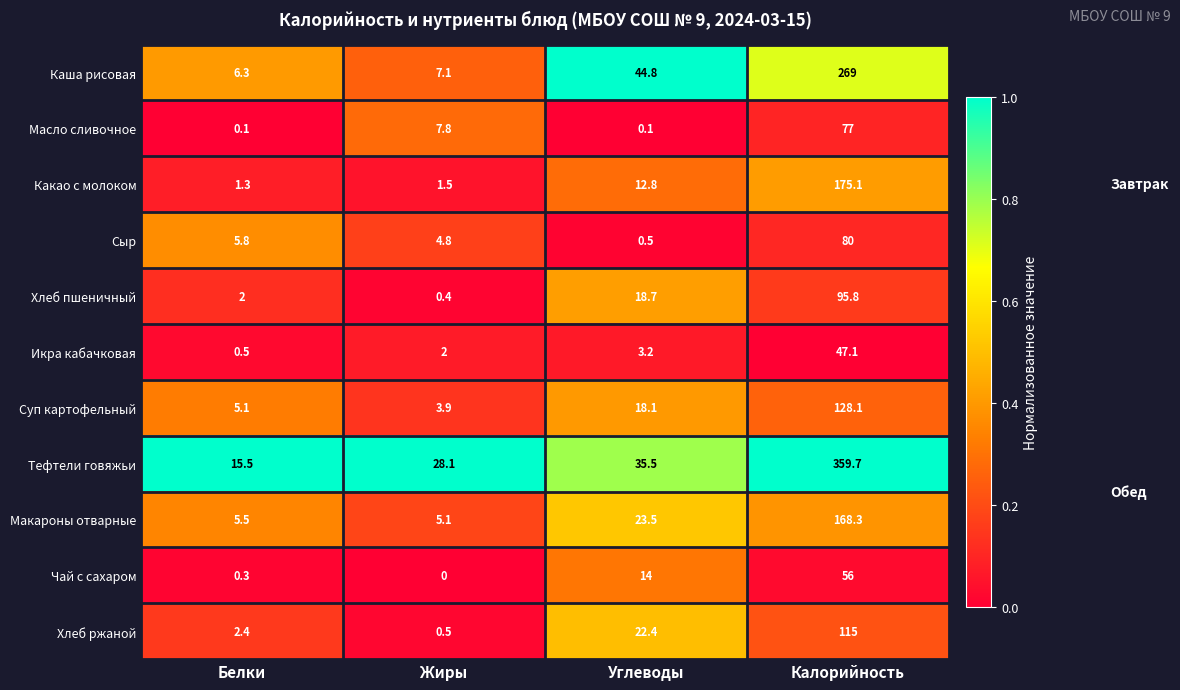

At which label is Икра кабачковая closest to 23?

Углеводы